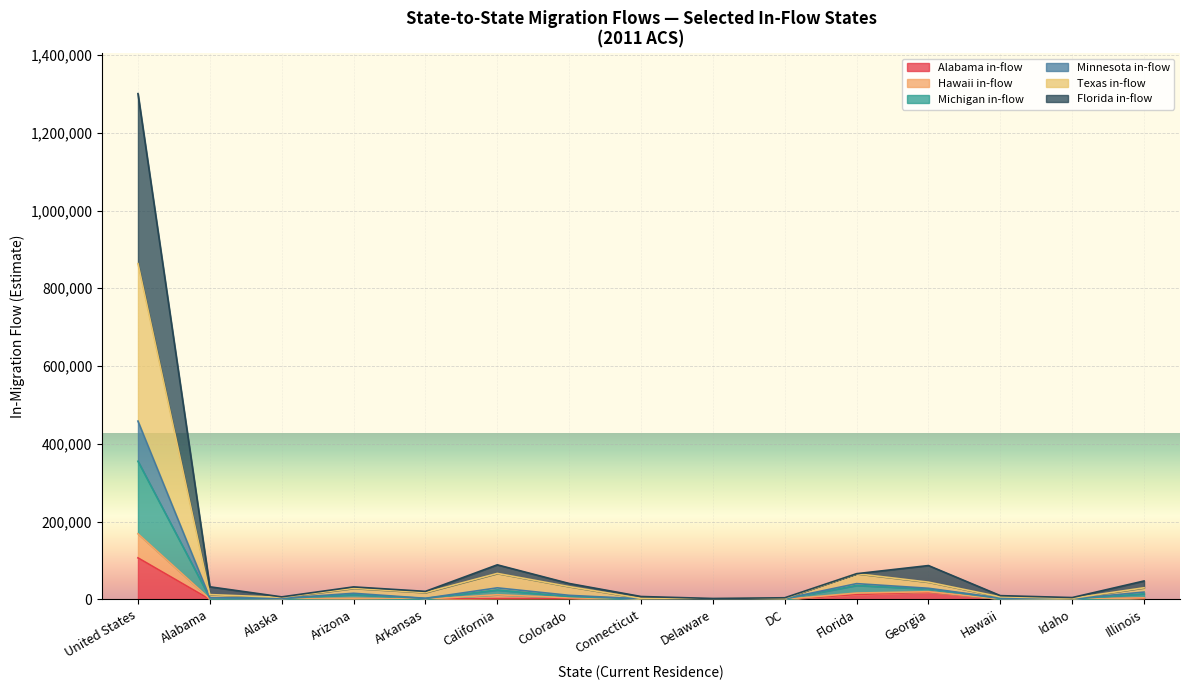

After their last crossing, which series has the higher values: Michigan or Illinois?

Illinois